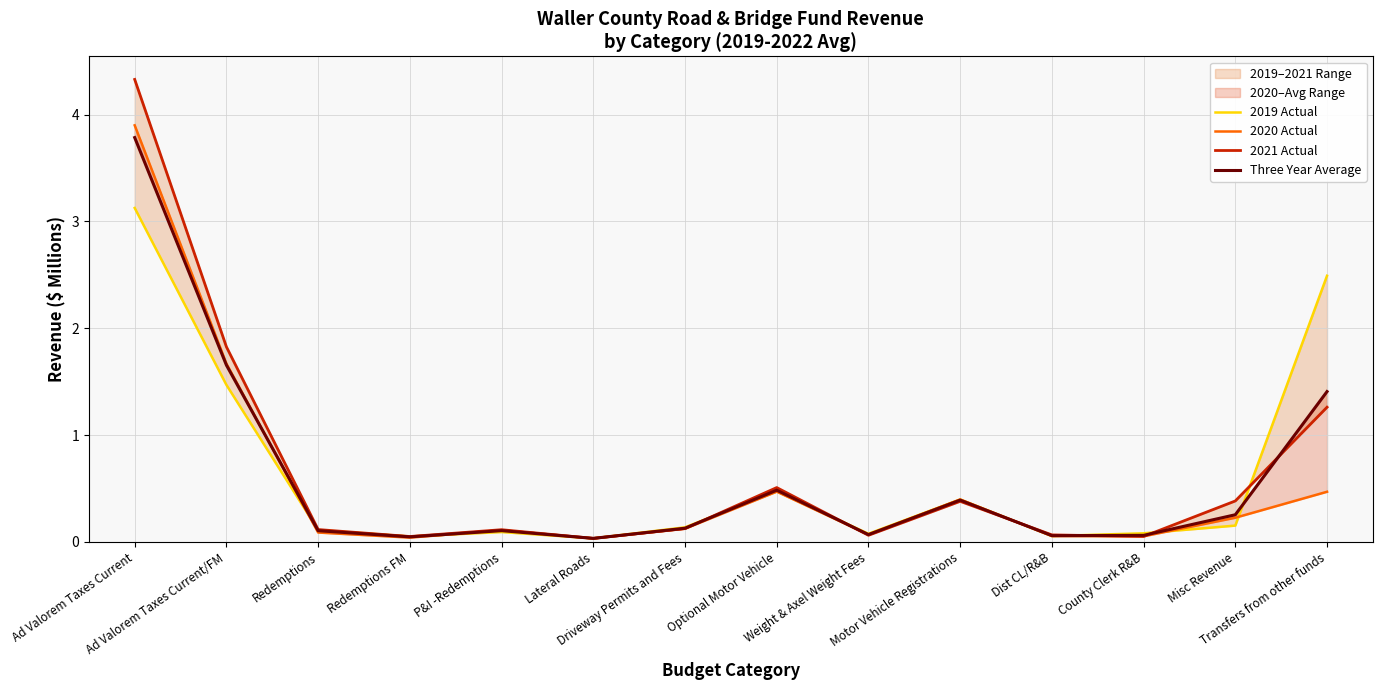

True or false: 2020 Actual has a value of 0.1 at Driveway Permits and Fees.

True